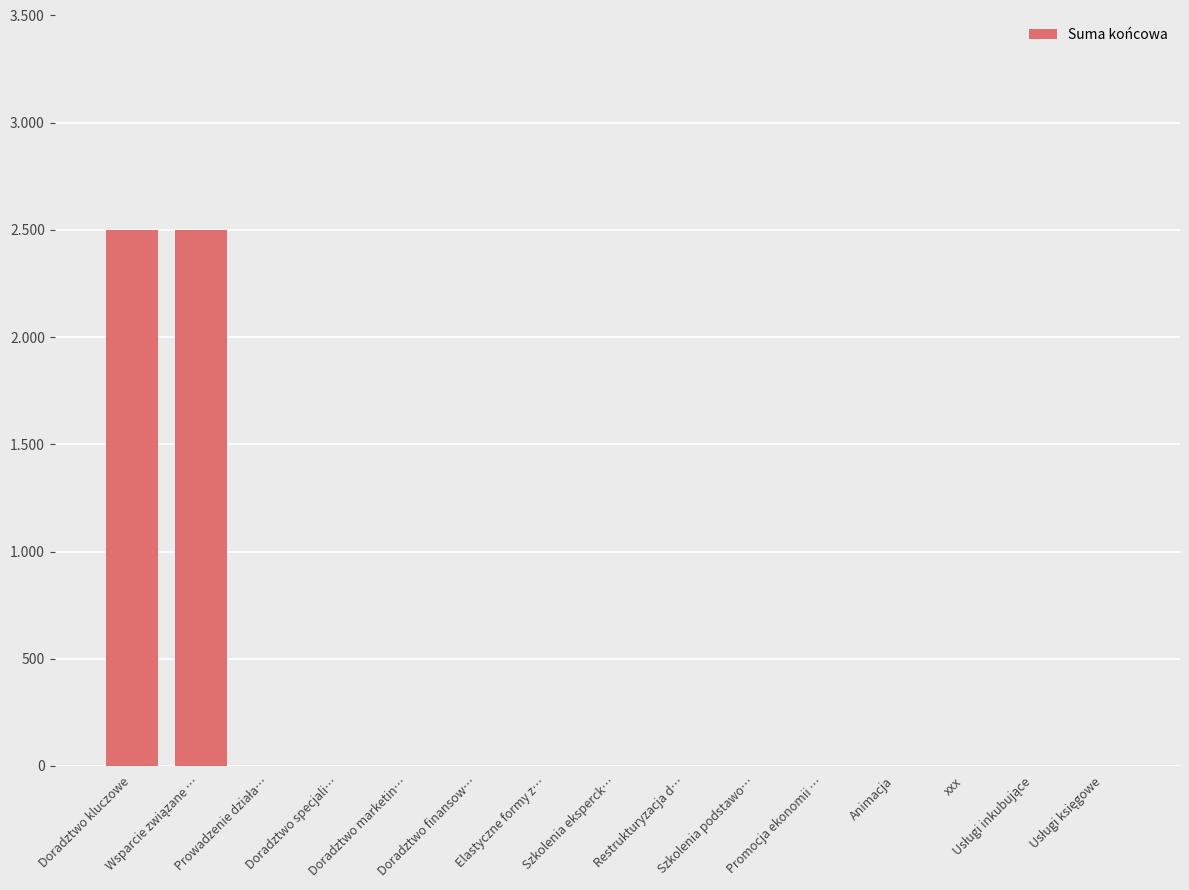

Rank the categories by value from lowest to highest.

Prowadzenie działa…, Doradztwo specjali…, Doradztwo marketin…, Doradztwo finansow…, Elastyczne formy z…, Szkolenia eksperck…, Restrukturyzacja d…, Szkolenia podstawo…, Promocja ekonomii …, Animacja, xxx, Usługi inkubujące, Usługi księgowe, Doradztwo kluczowe, Wsparcie związane …